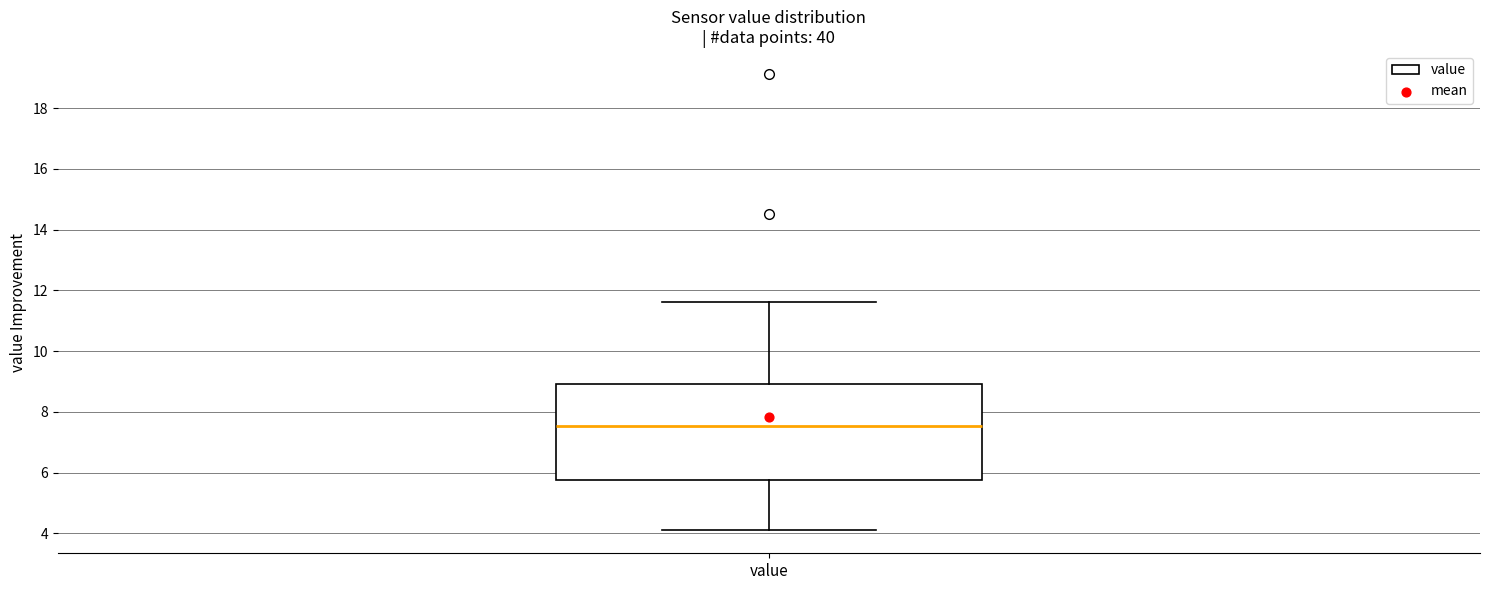

Where does the median line of the box for value sit on the y-axis? The values are not printed on the chart, so give them approximately, as read against the axis.

7.6